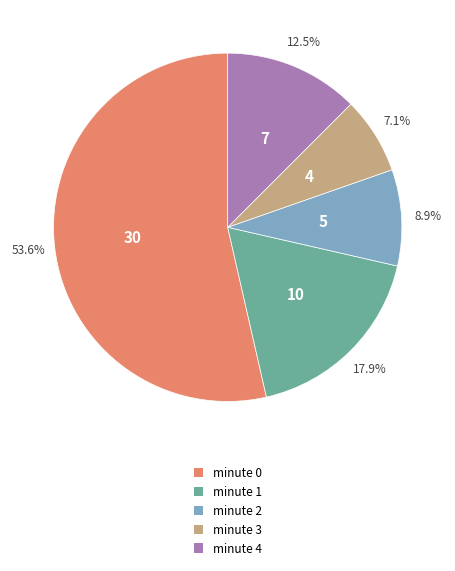

Rank the categories by value from lowest to highest.

minute 3, minute 2, minute 4, minute 1, minute 0